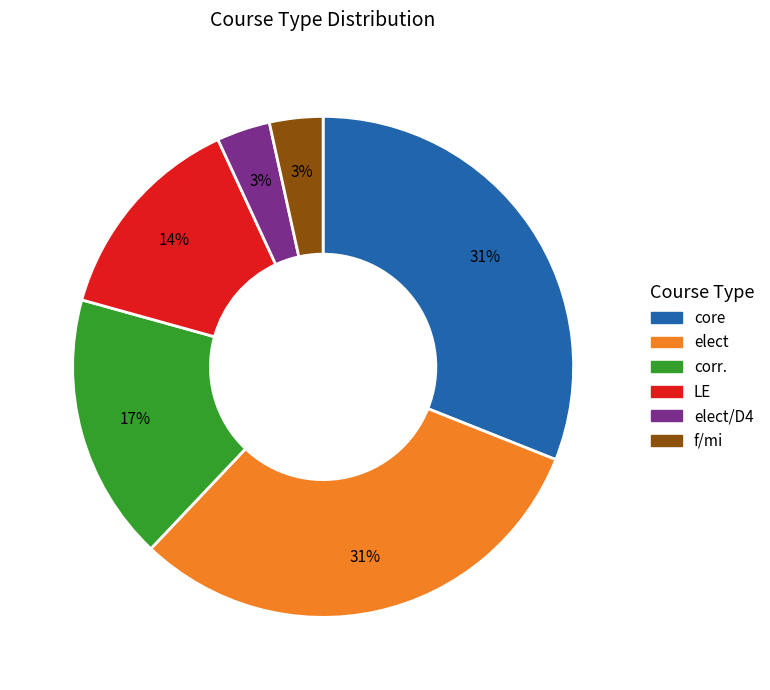

How many segments does this pie chart have?

6